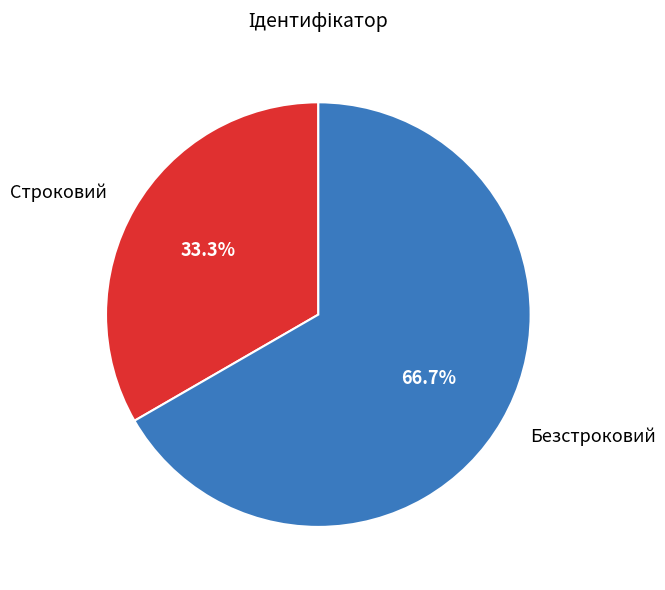

How many segments does this pie chart have?

2